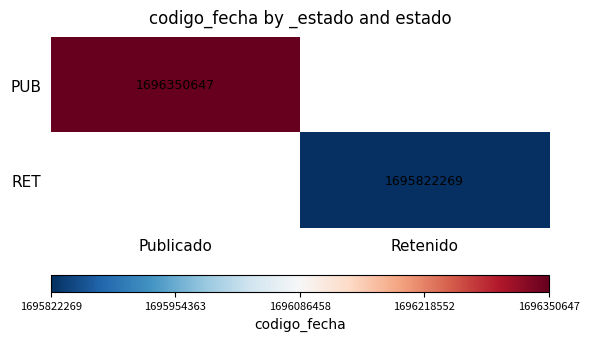

The value of PUB at Publicado is 1696350647. True or false?

True